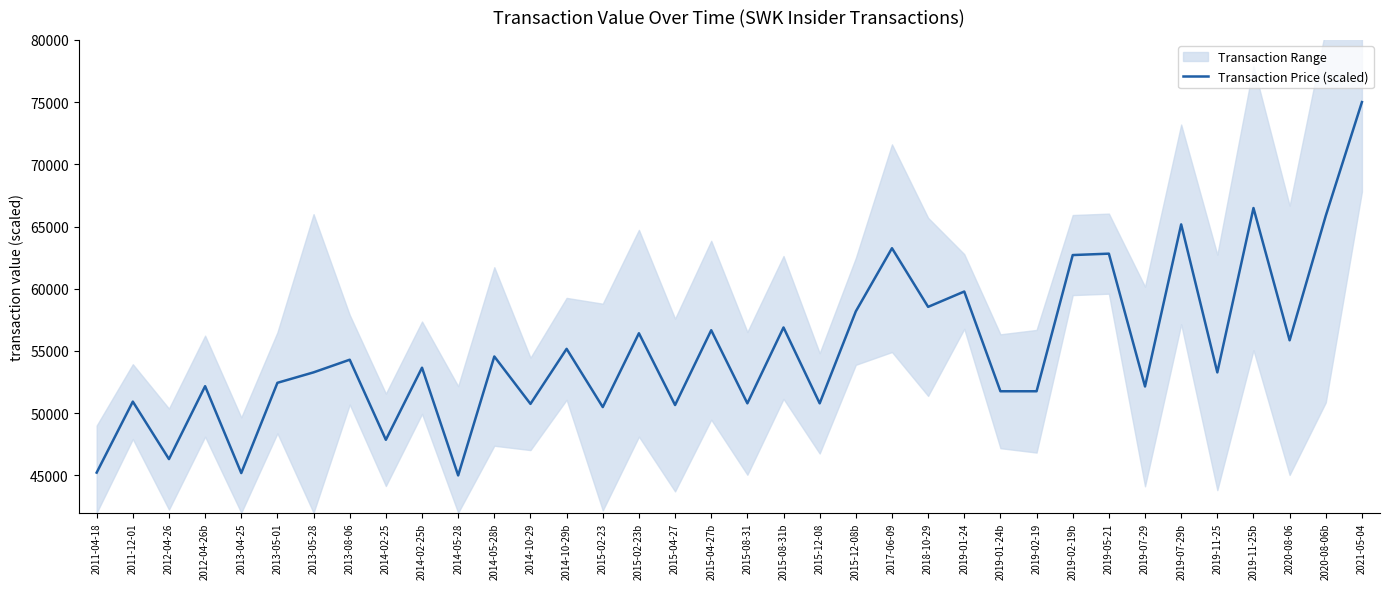

How many data points are less than 53656?

18